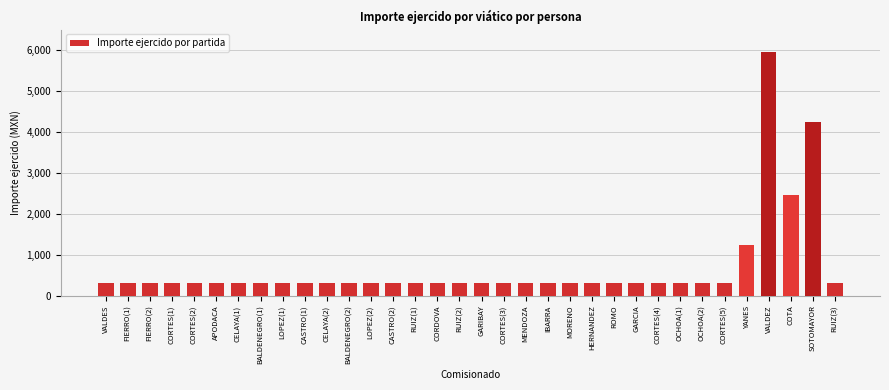

The value at RUIZ(3) is 537. True or false?

False